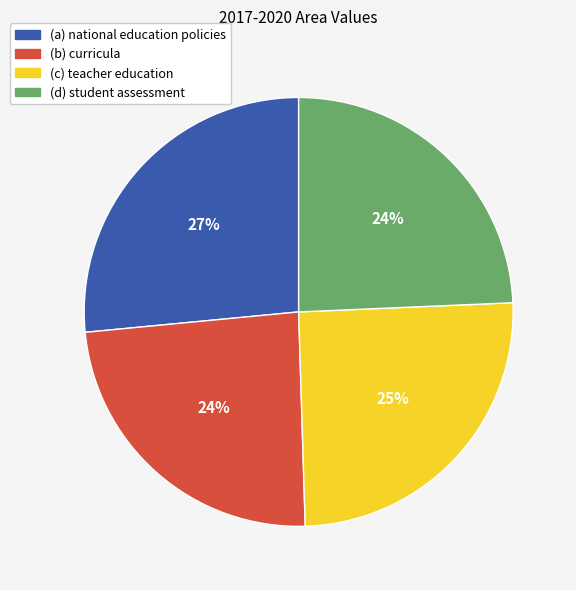

The (c) teacher education slice represents 25% of the pie. True or false?

True